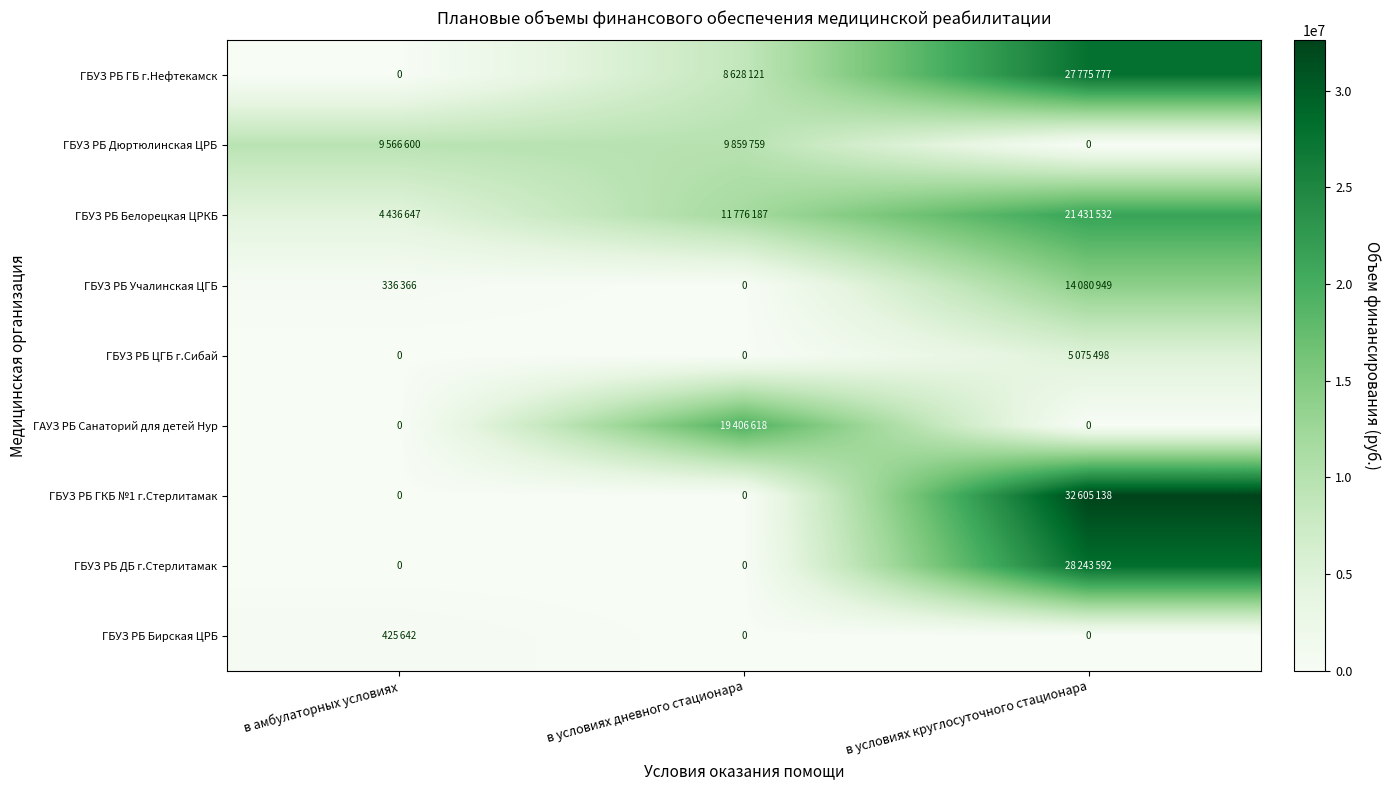

Which category has the lowest value in the ГБУЗ РБ ДБ г.Стерлитамак series?

в амбулаторных условиях